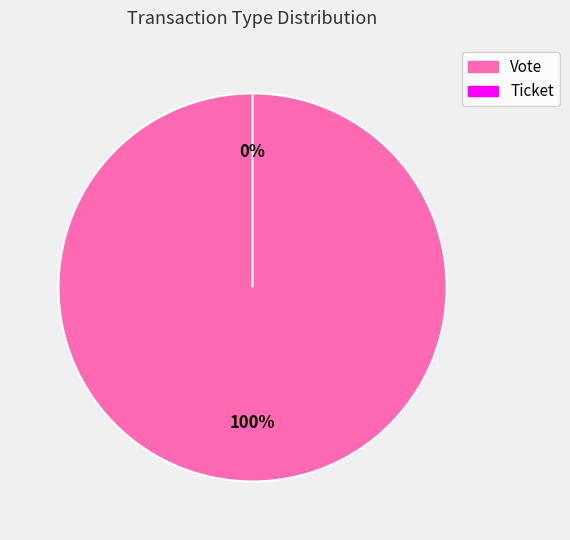

Rank the categories by value from highest to lowest.

Vote, Ticket